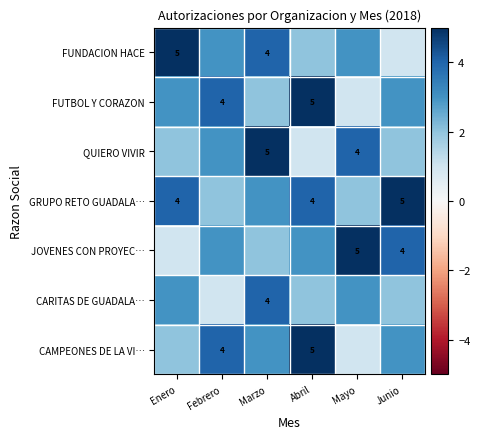

Is it true that FUNDACION HACE equals 6 at Marzo?

False